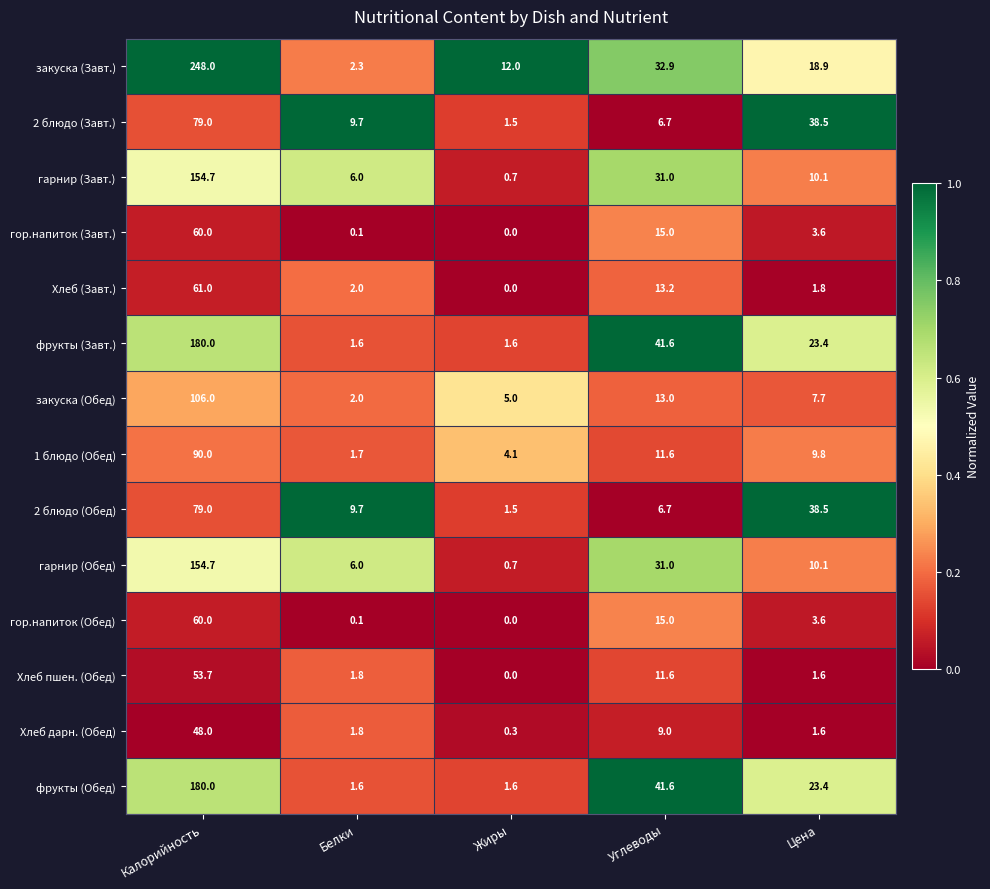

Where is гор.напиток (Завт.) nearest to the value 30?

Углеводы